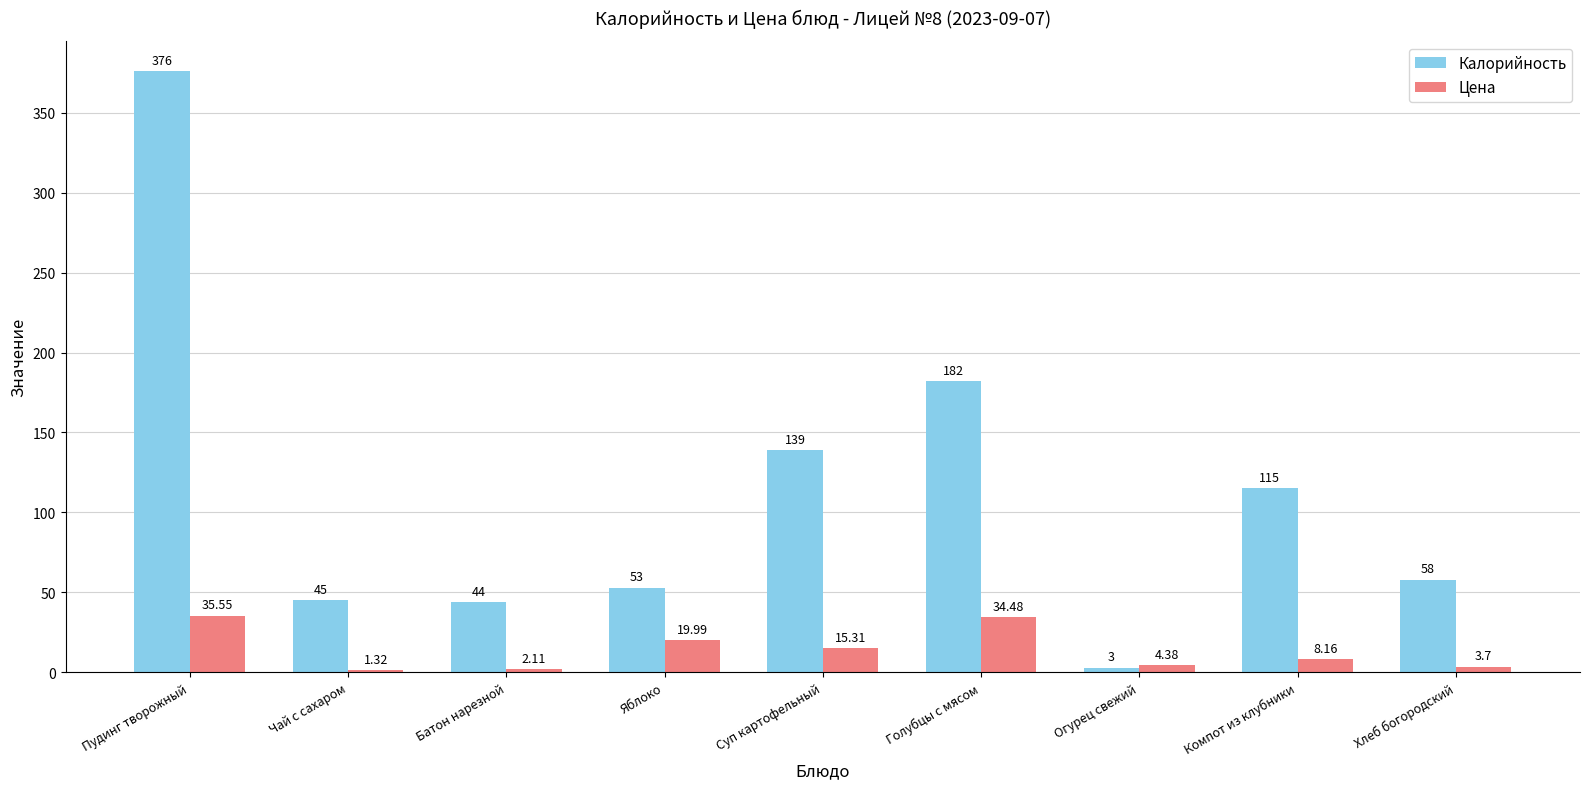

At how many categories does at least one series exceed 12?

8